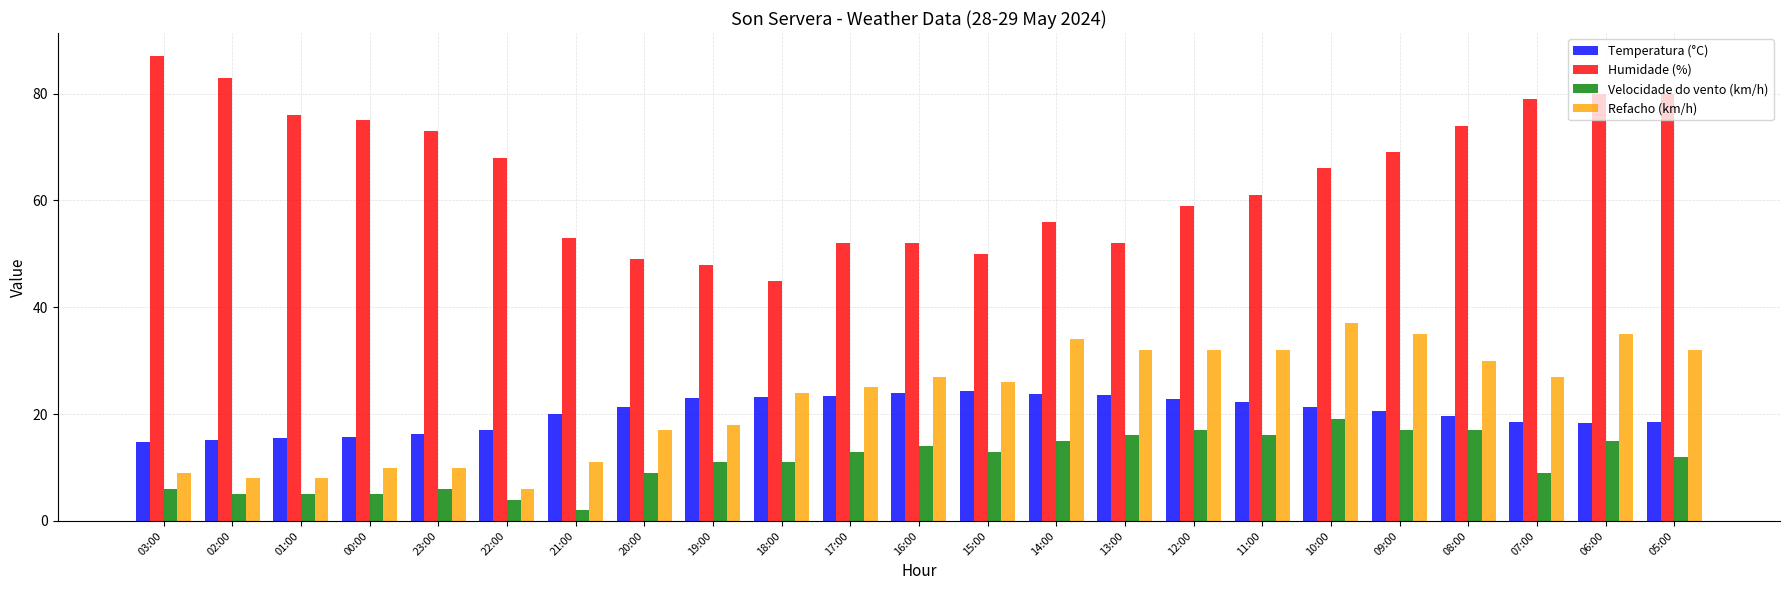

At 15:00, list the series in order from smallest to largest.

Velocidade do vento (km/h), Temperatura (°C), Refacho (km/h), Humidade (%)